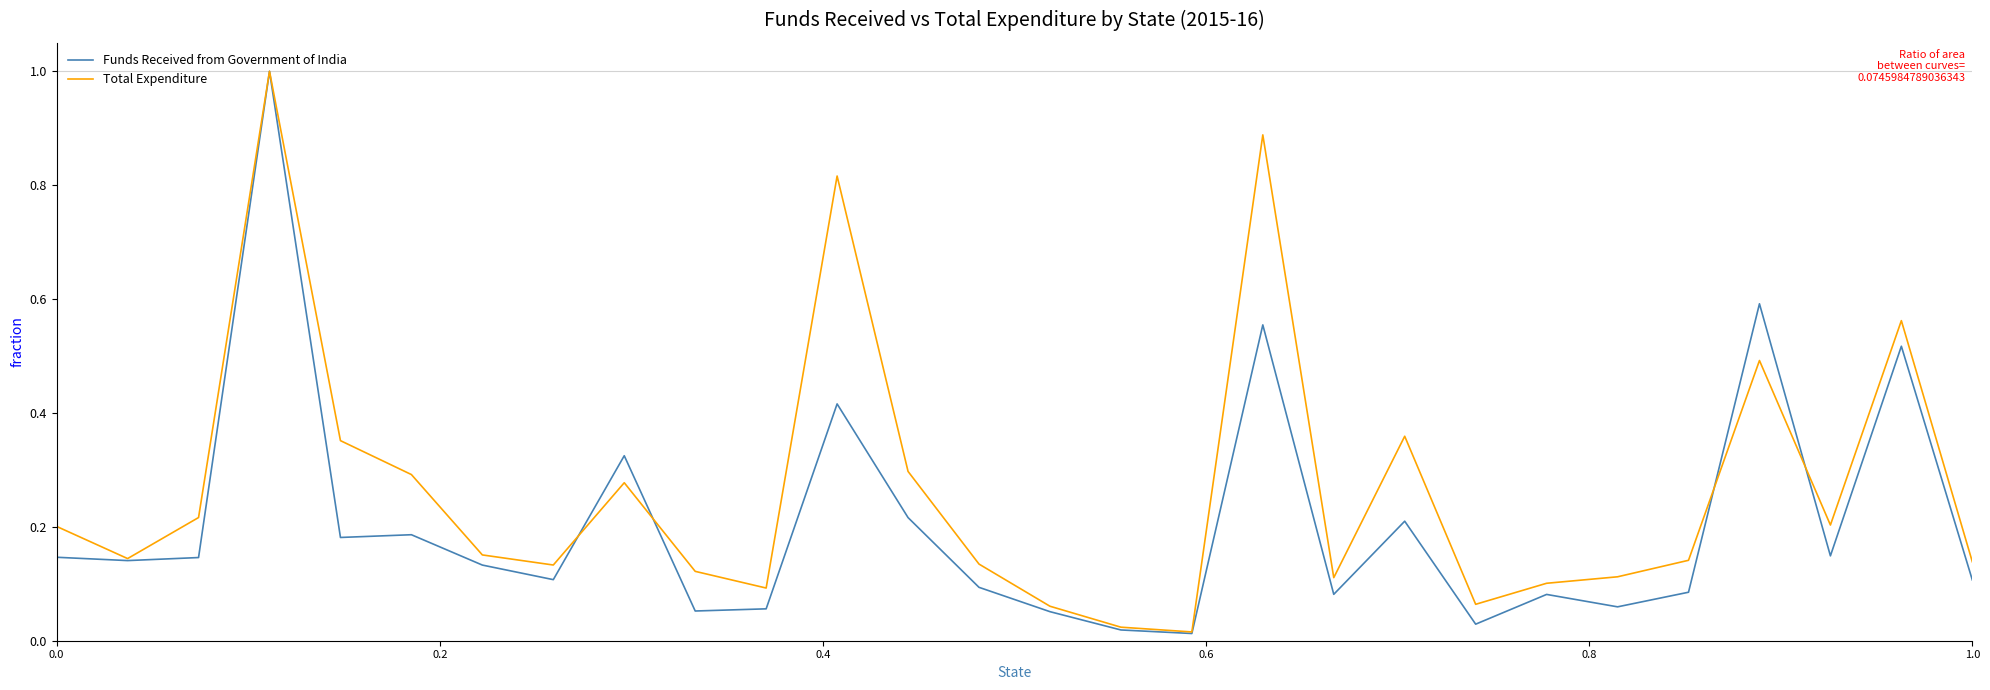

Which series has the largest total across all categories?

Total Expenditure